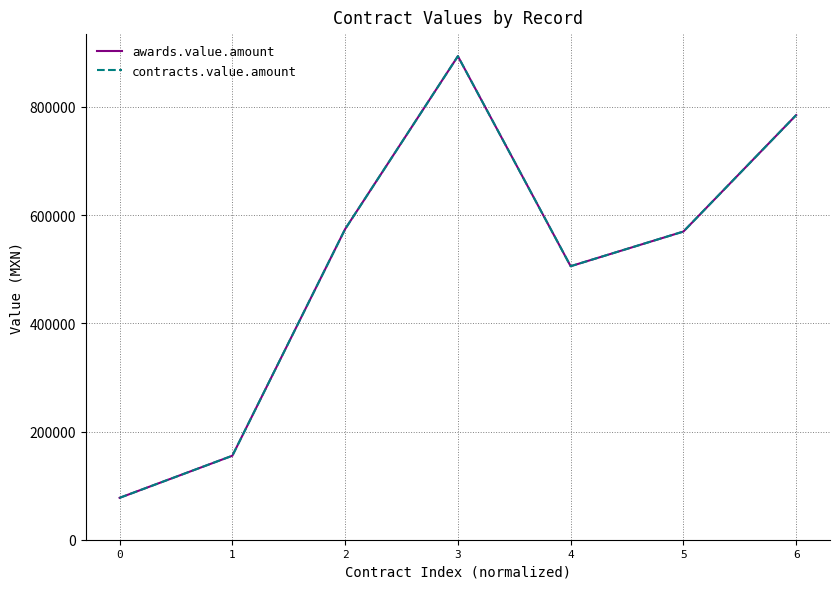

What is the highest value of the awards.value.amount series?

893620.9